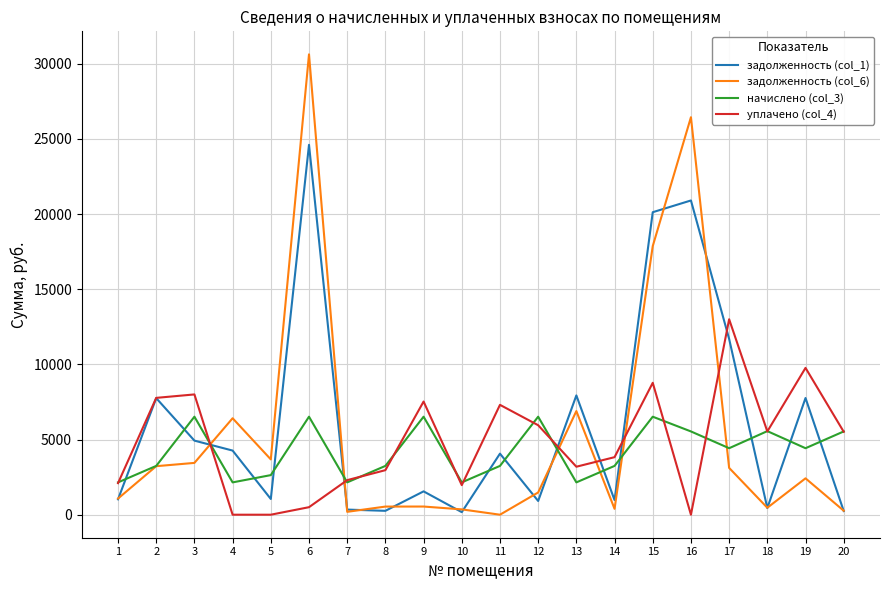

Which series has the widest spread of values?

задолженность (col_6)